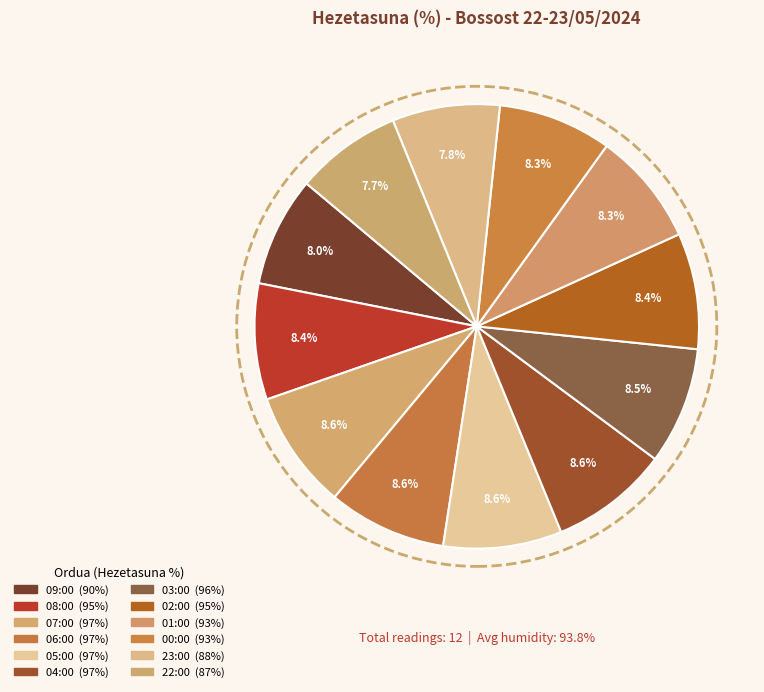

How many slices are in this pie chart?

12